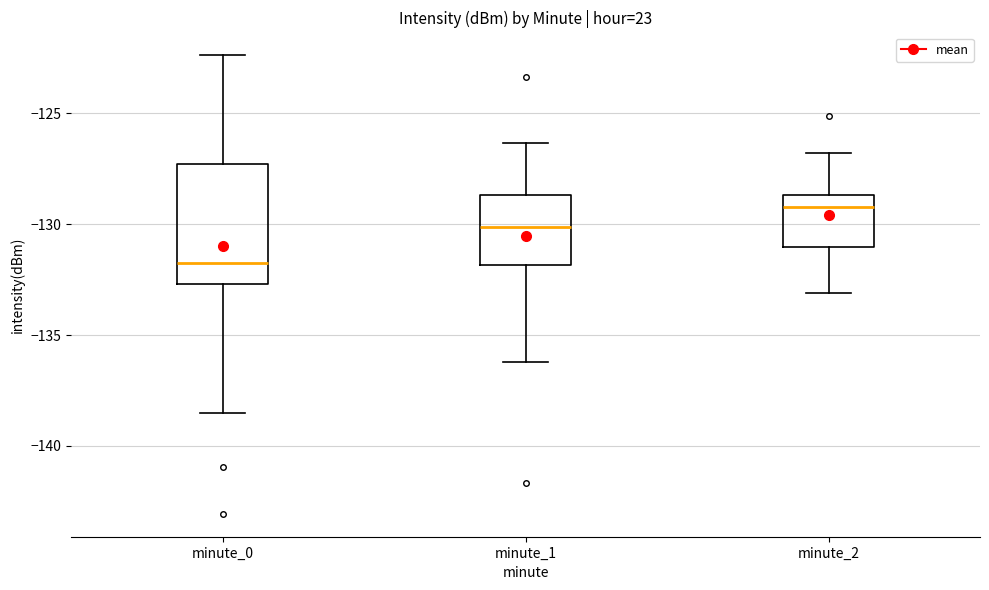

Which box is the tallest, from its lower edge to its upper edge?

minute_0